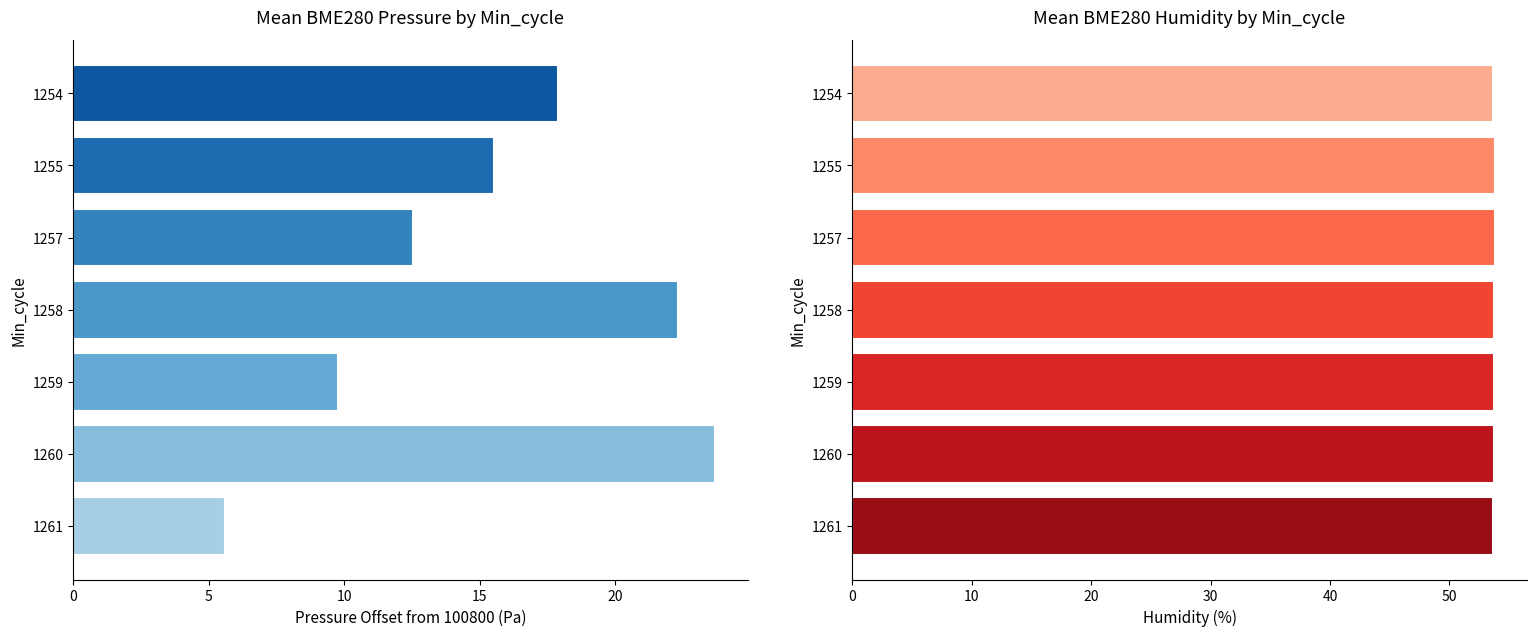

What is the average value of the BME280 Humidity (%) series?

53.7